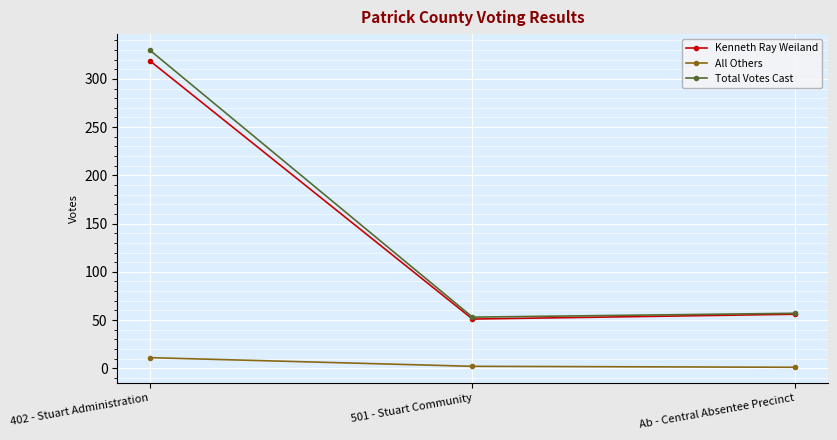

Count the number of data series in this chart.

3